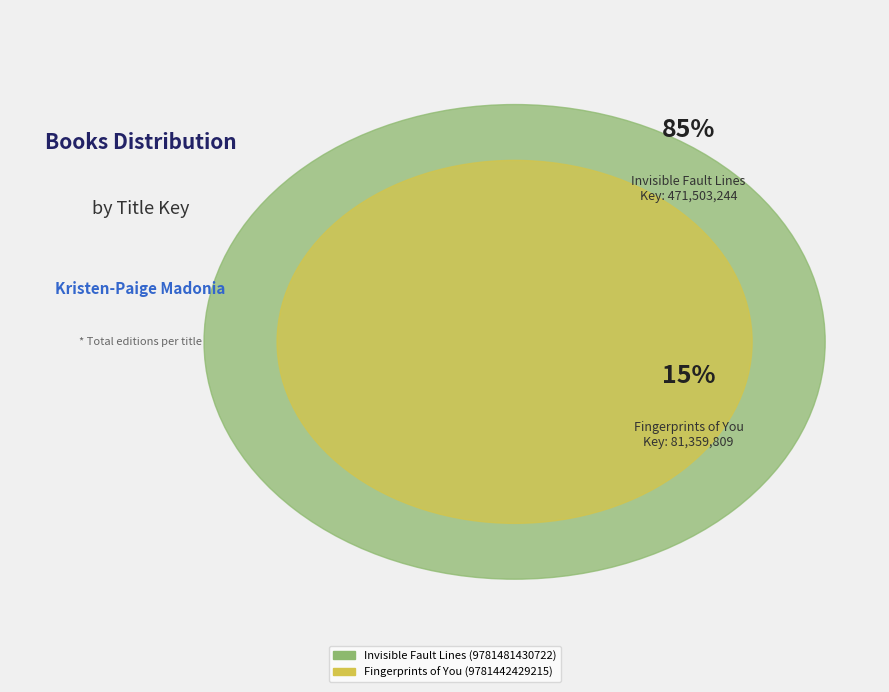

Is there a majority slice in this chart?

Yes